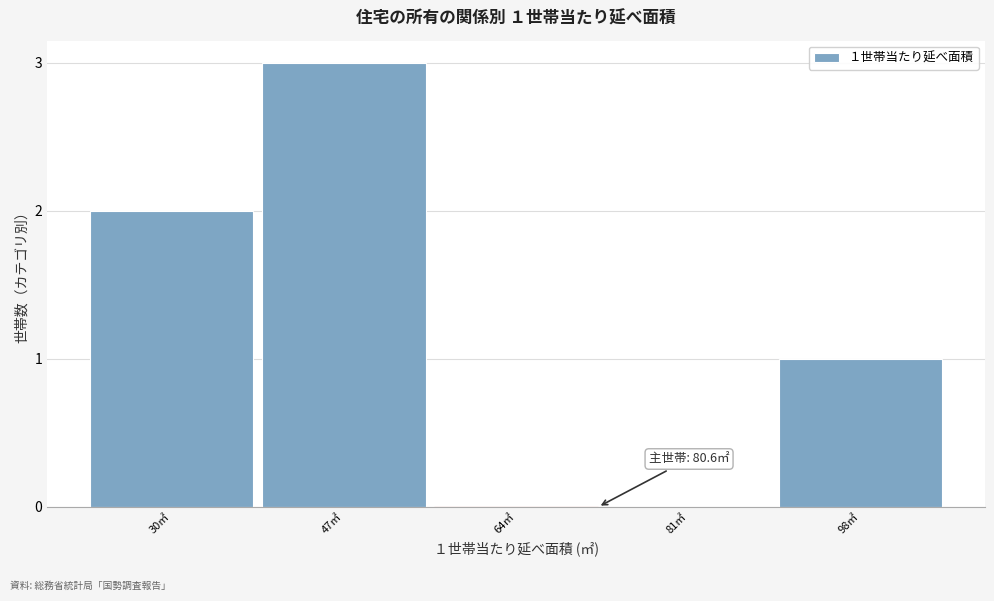

Reading right to left, transcribe all the data shown in this chart.

98㎡=1	81㎡=0	64㎡=0	47㎡=3	30㎡=2